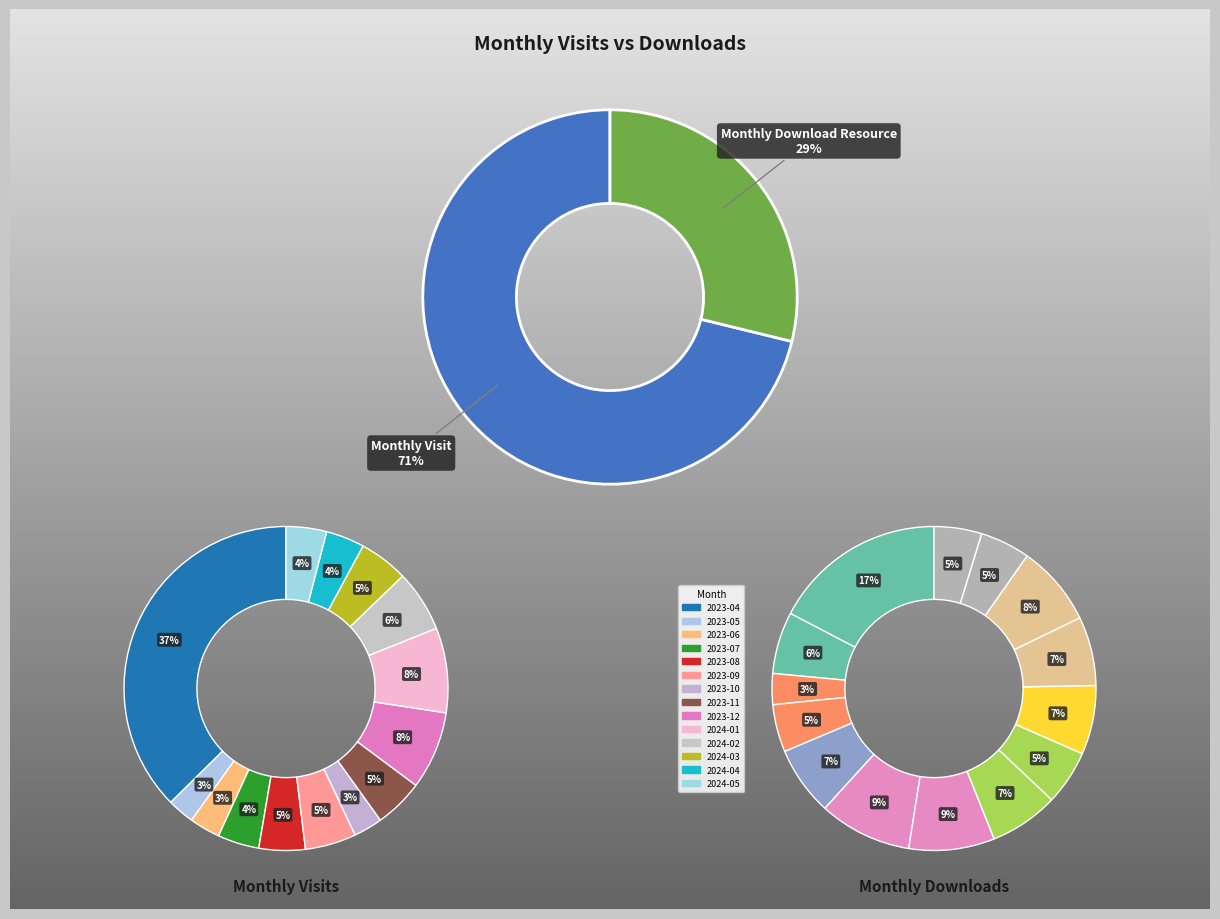

Rank the series by their maximum value, from highest to lowest.

monthly_visit, monthly_download_resource